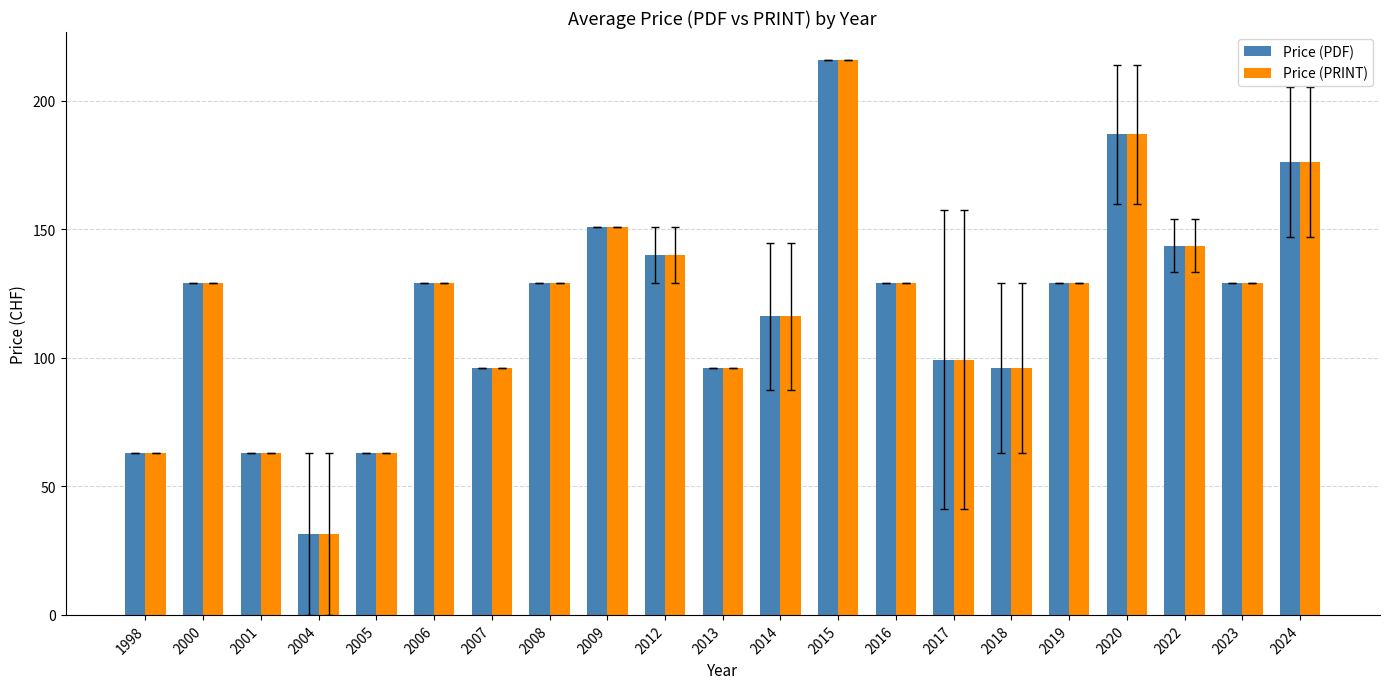

What is the sum of all Price (PRINT) values?

2511.8